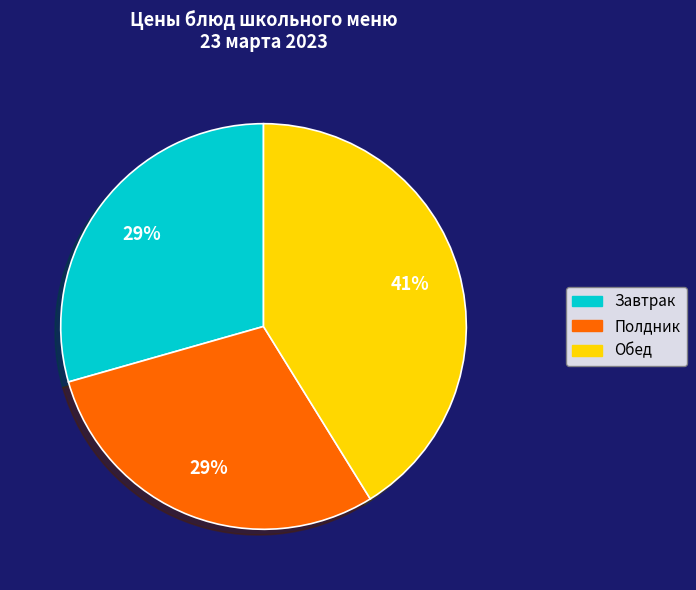

Does Обед represent more than half of the total?

No